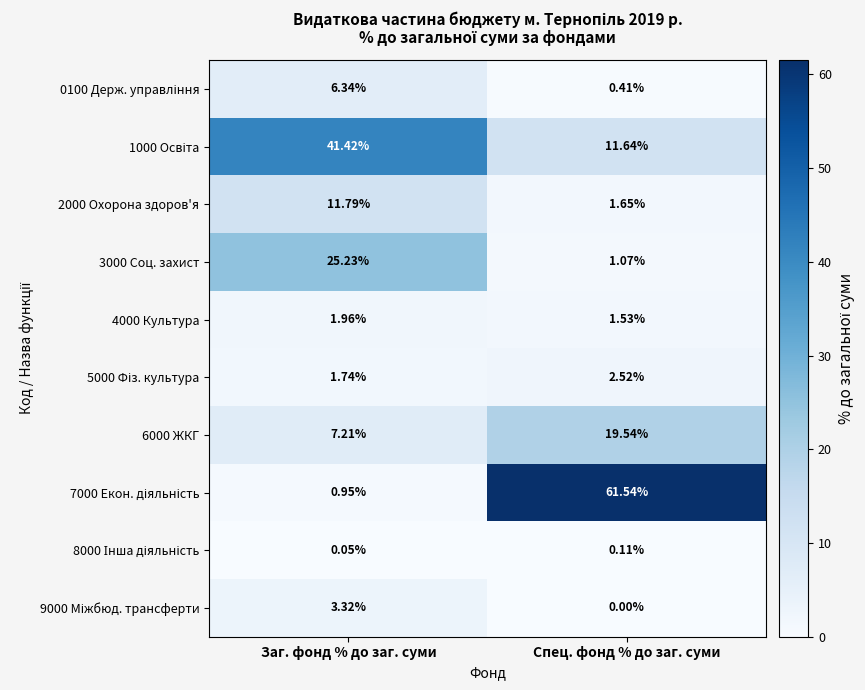

Which category has the lowest value across all series?

Спец. фонд % до заг. суми